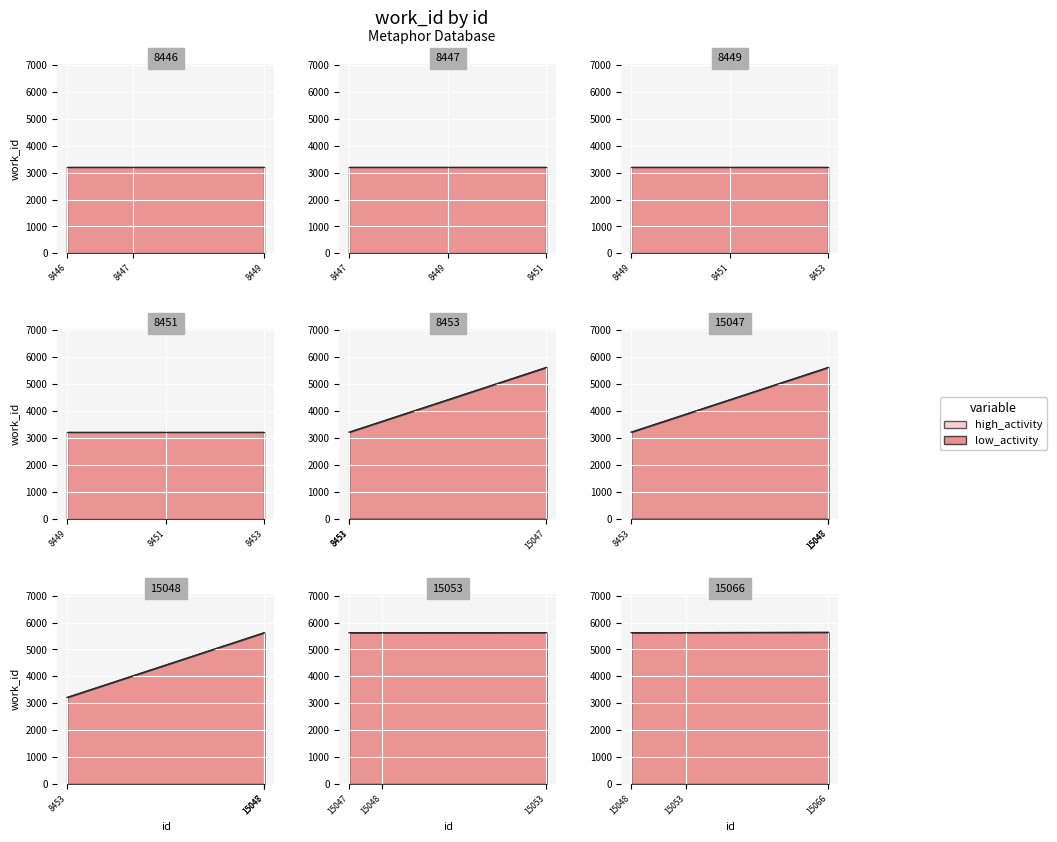

Does the chart display data point markers on the line(s)?

No